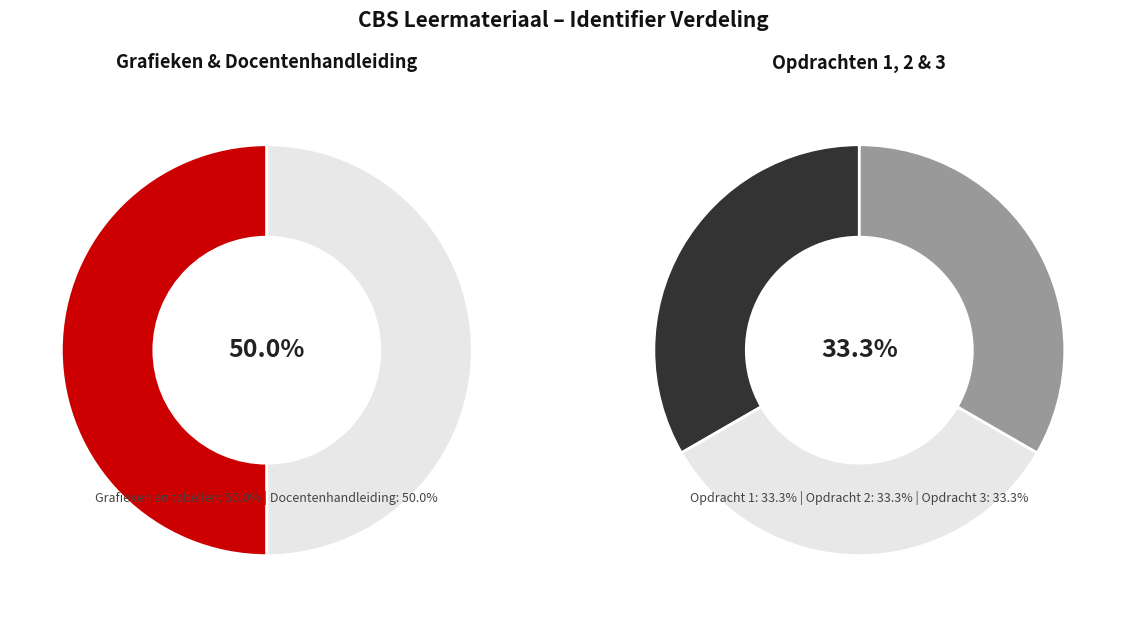

Is it true that Opdracht 3 is 28% of the pie?

False